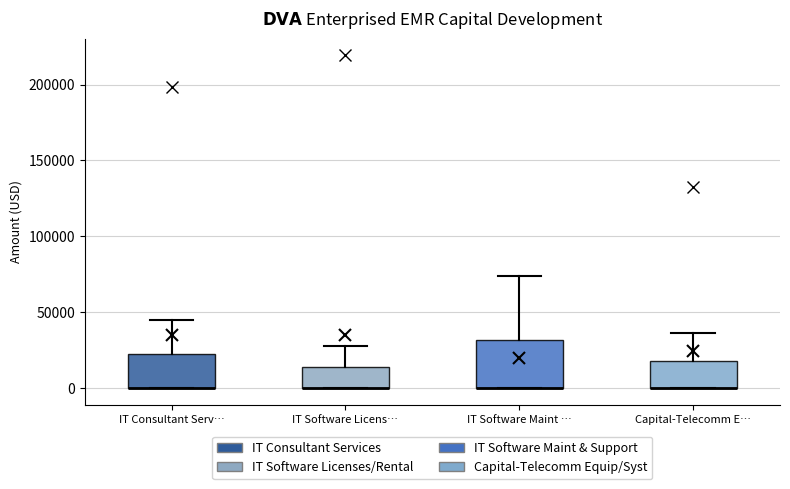

Reading left to right, transcribe this box plot: for each box, give where its median line is, the range the box spans, and where its two whiskers end, as read against the y-axis. The values are not printed on the chart, so give them approximately, as read against the axis.

IT Consultant Serv…: median 0 (drawn on the box's lower edge), box 0 to 25000, whiskers 0 to 45000
IT Software Licens…: median 0 (drawn on the box's lower edge), box 0 to 15000, whiskers 0 to 30000
IT Software Maint …: median 0 (drawn on the box's lower edge), box 0 to 30000, whiskers 0 to 75000
Capital-Telecomm E…: median 0 (drawn on the box's lower edge), box 0 to 20000, whiskers 0 to 35000